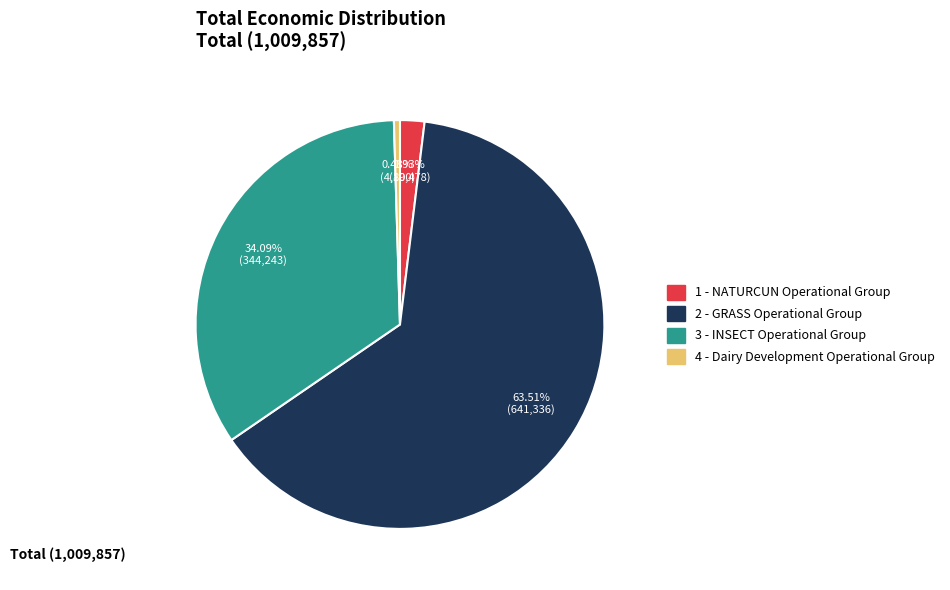

Which slice is the smallest?

4 - Dairy Development Operational Group